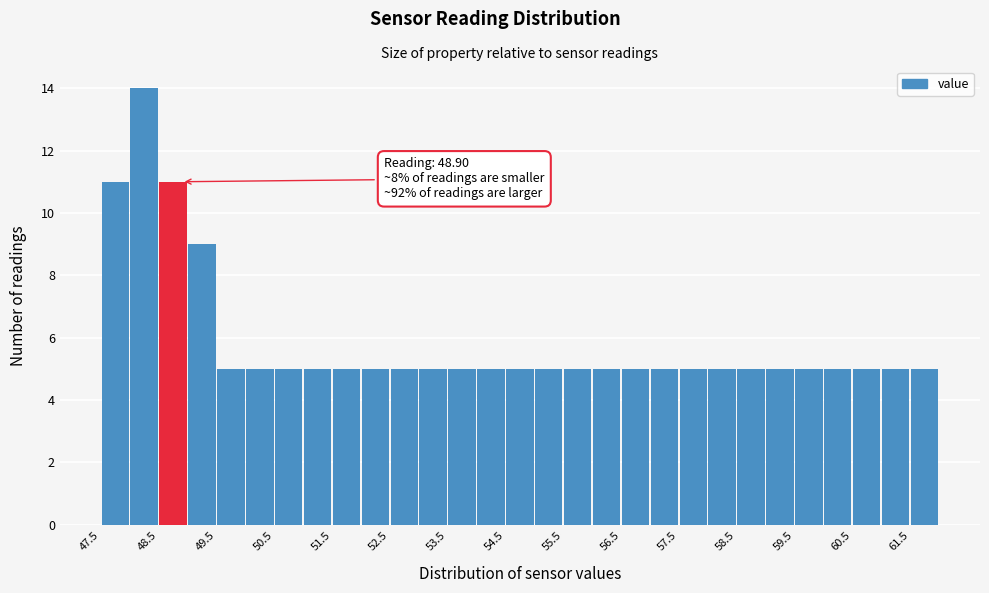

Over which range of the x-axis is the bar tallest?

48.0 to 48.5